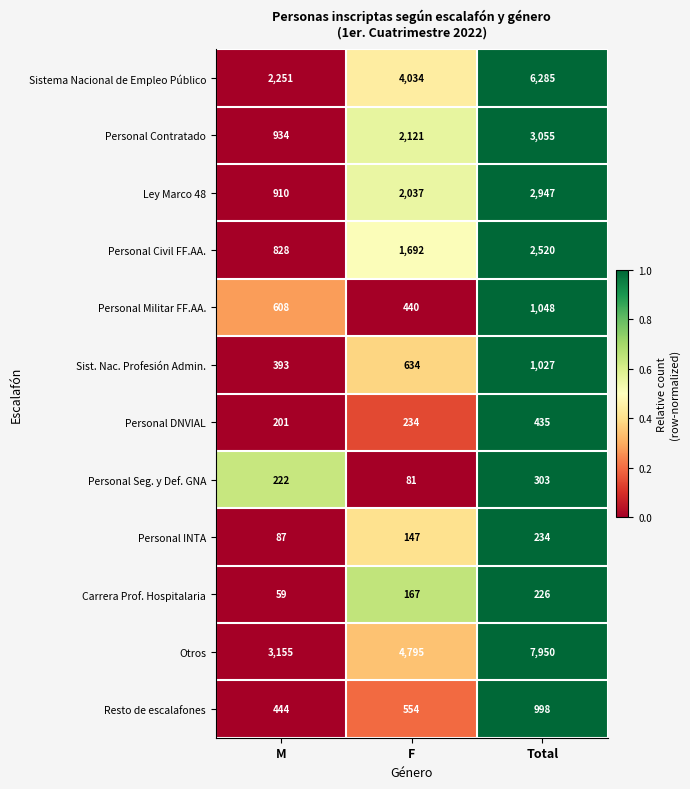

How many Personal INTA values are between 87 and 234?

3